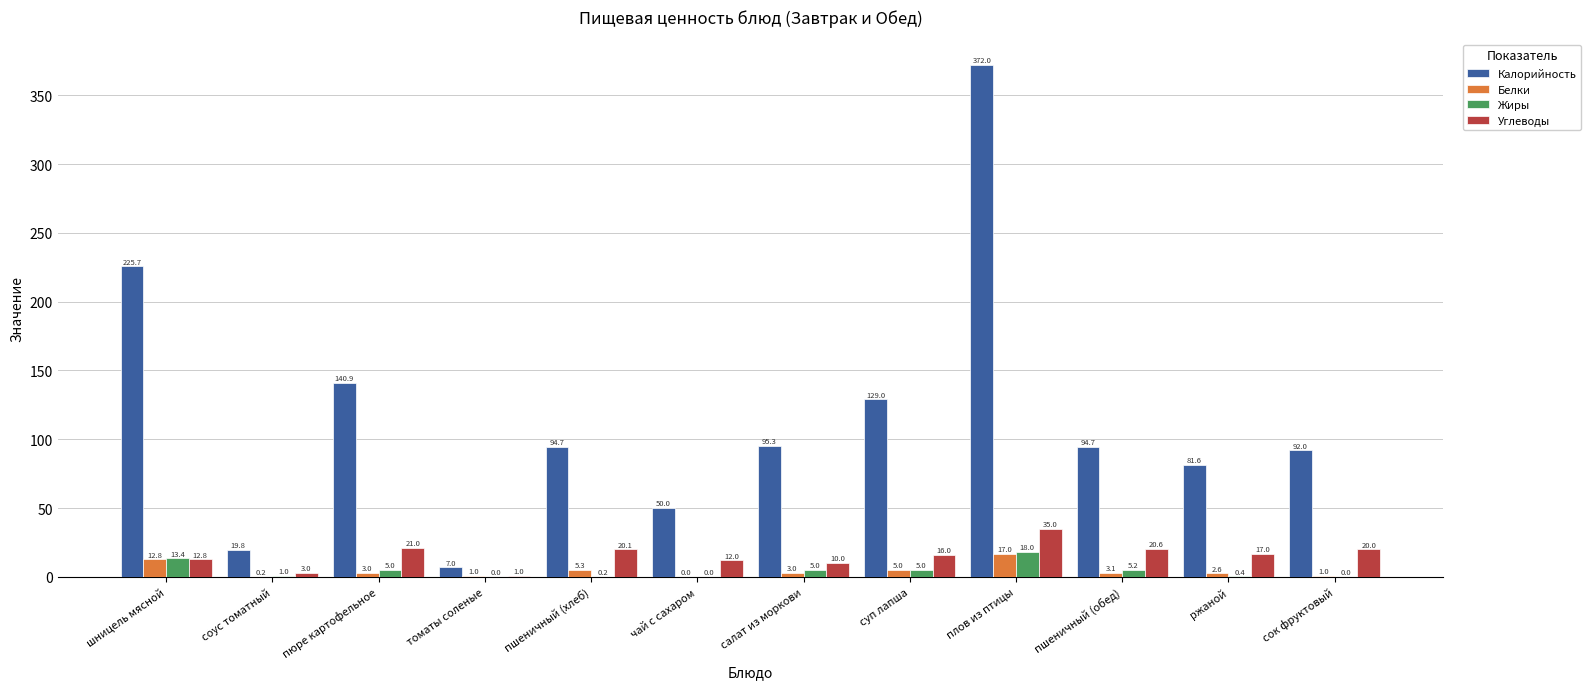

How many data points in Калорийность are above 94?

7